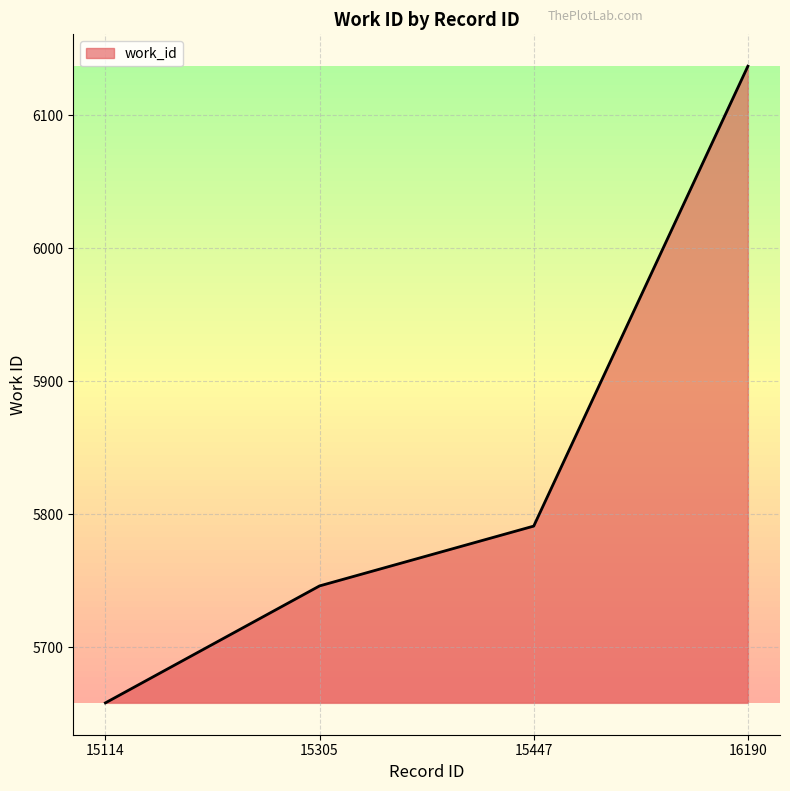

What is the average value?

5833